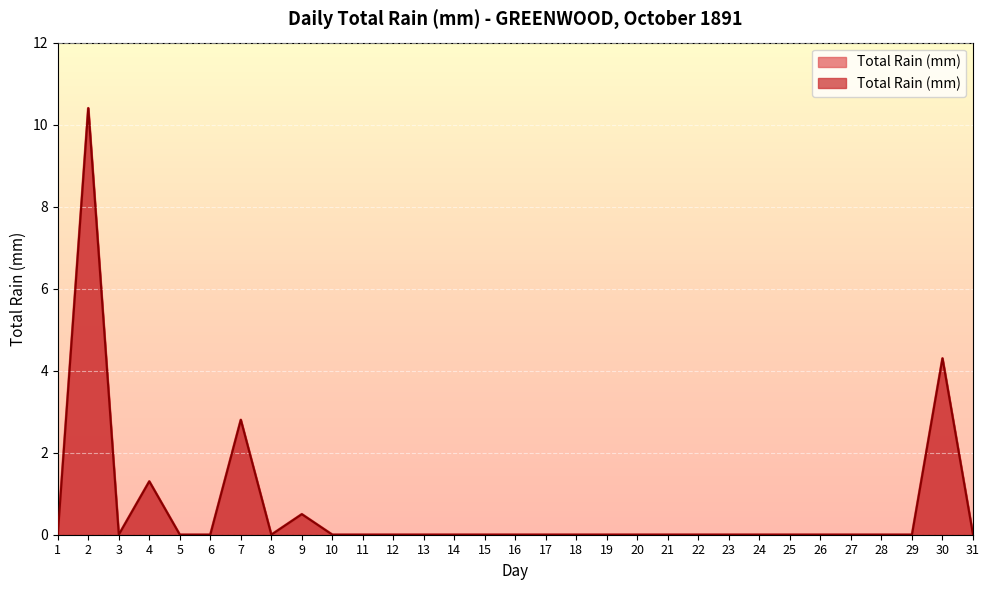

How many categories are shown in the chart?

31